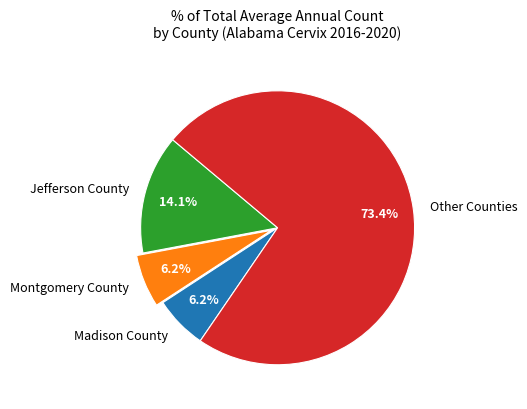

Which slice represents more than half of the pie?

Other Counties